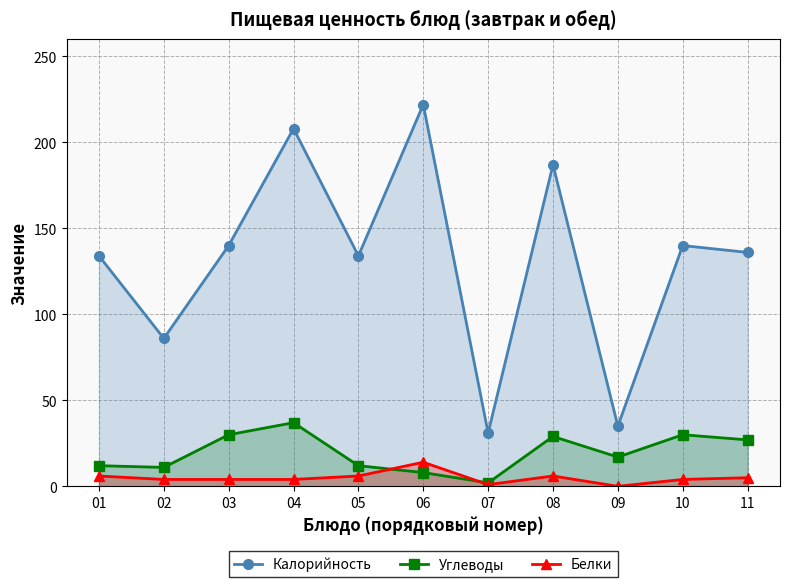

True or false: Калорийность has a value of 239 at 10.

False